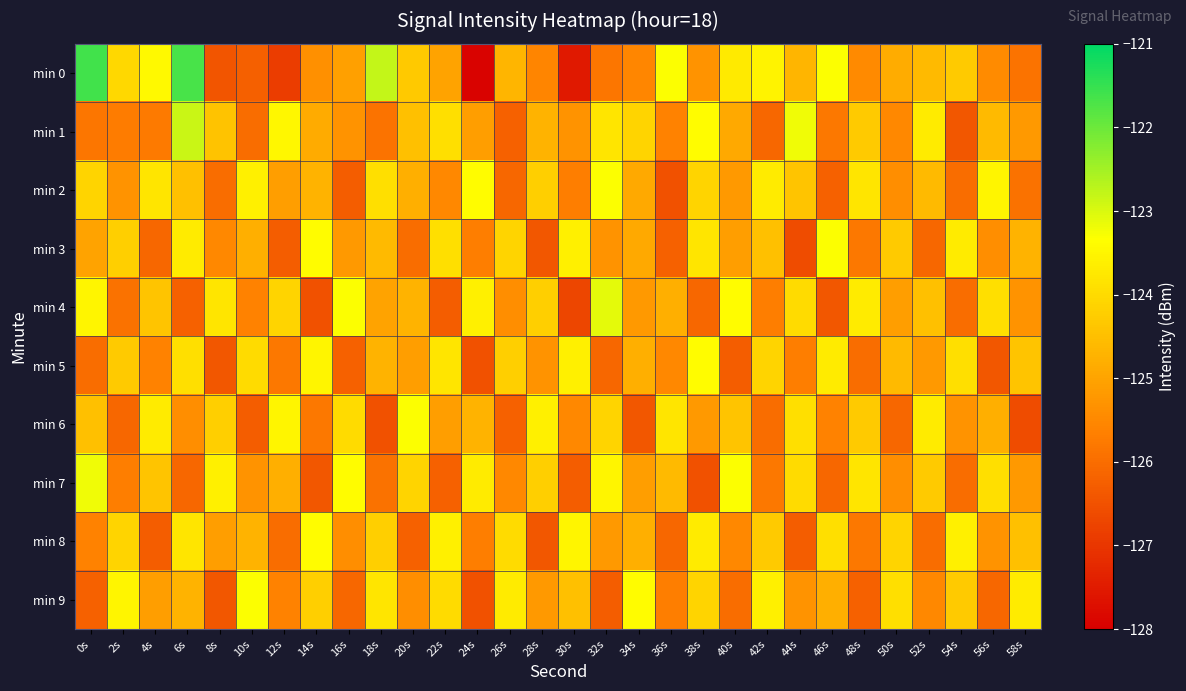

How many series are shown in this chart?

10